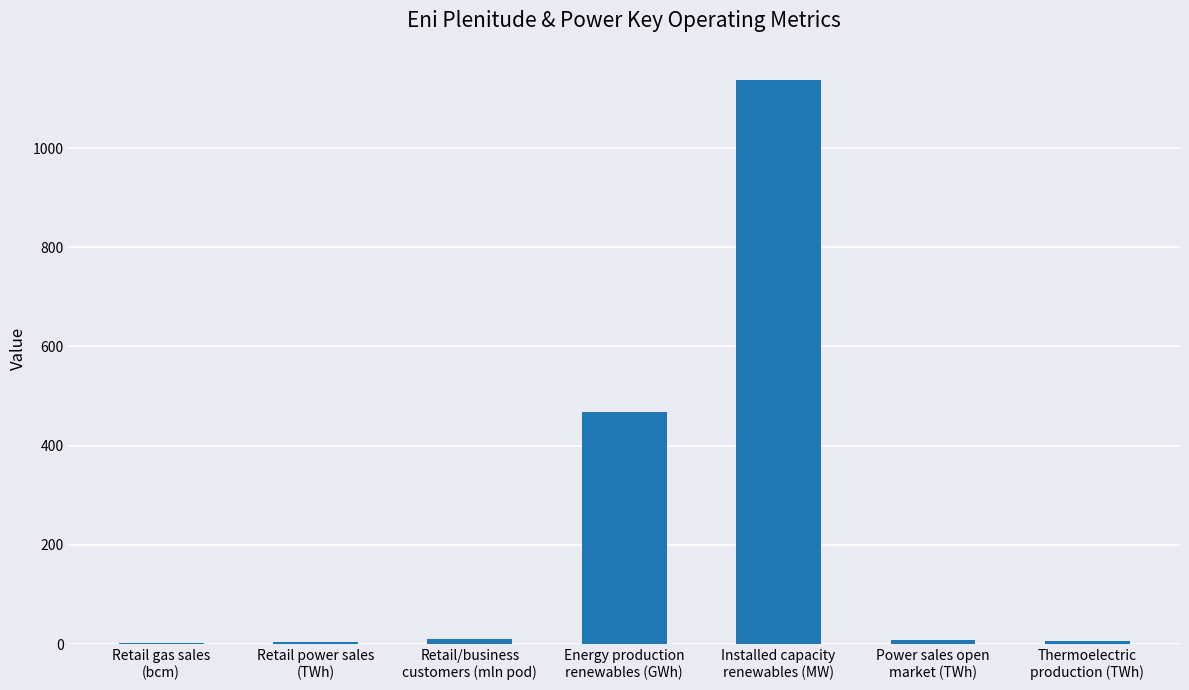

What is the sum of all values?

1635.5